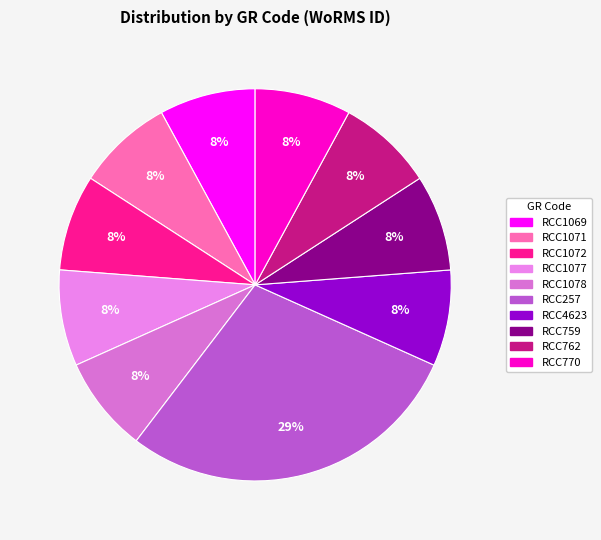

Is it true that RCC762 is 1% of the pie?

False